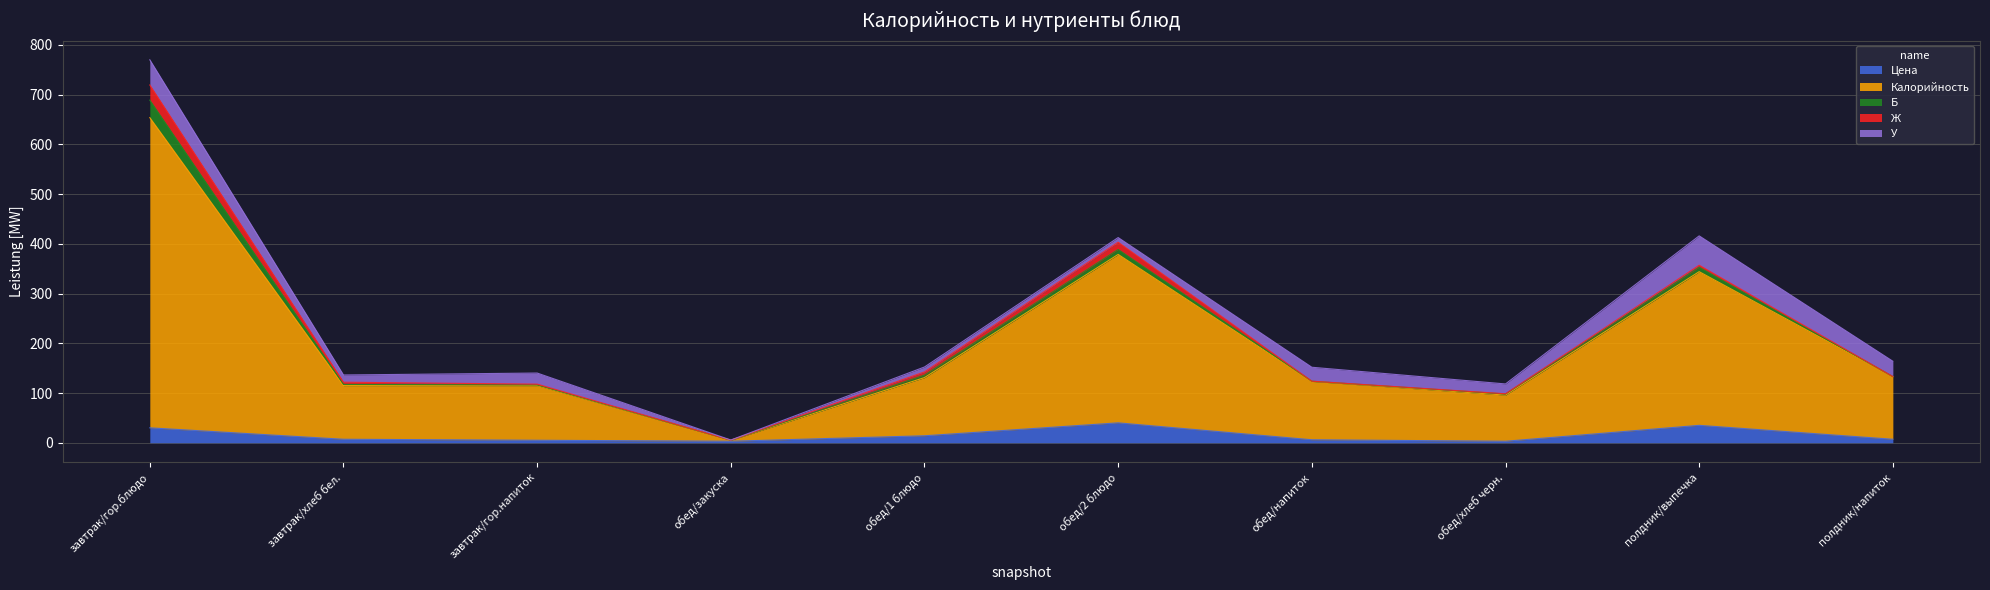

Which series changed the most between обед/напиток and полдник/напиток?

Калорийность